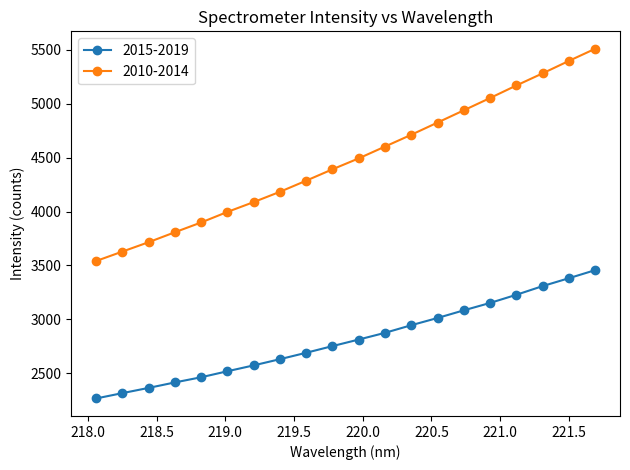

How many data points in 2010-2014 are less than 4492?

10